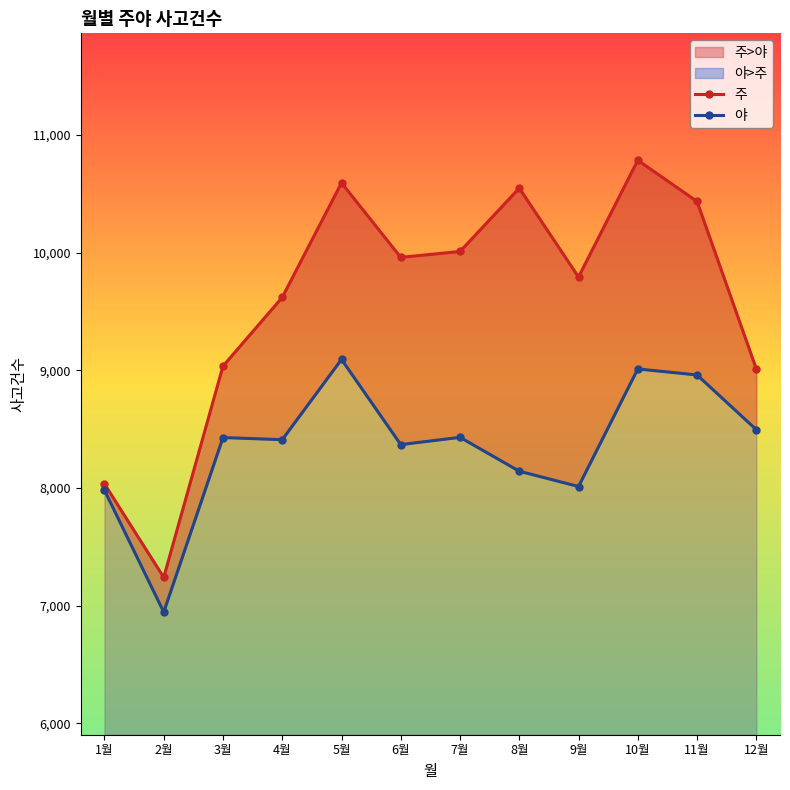

Rank the categories by 주 value from highest to lowest.

10월, 5월, 8월, 11월, 7월, 6월, 9월, 4월, 3월, 12월, 1월, 2월